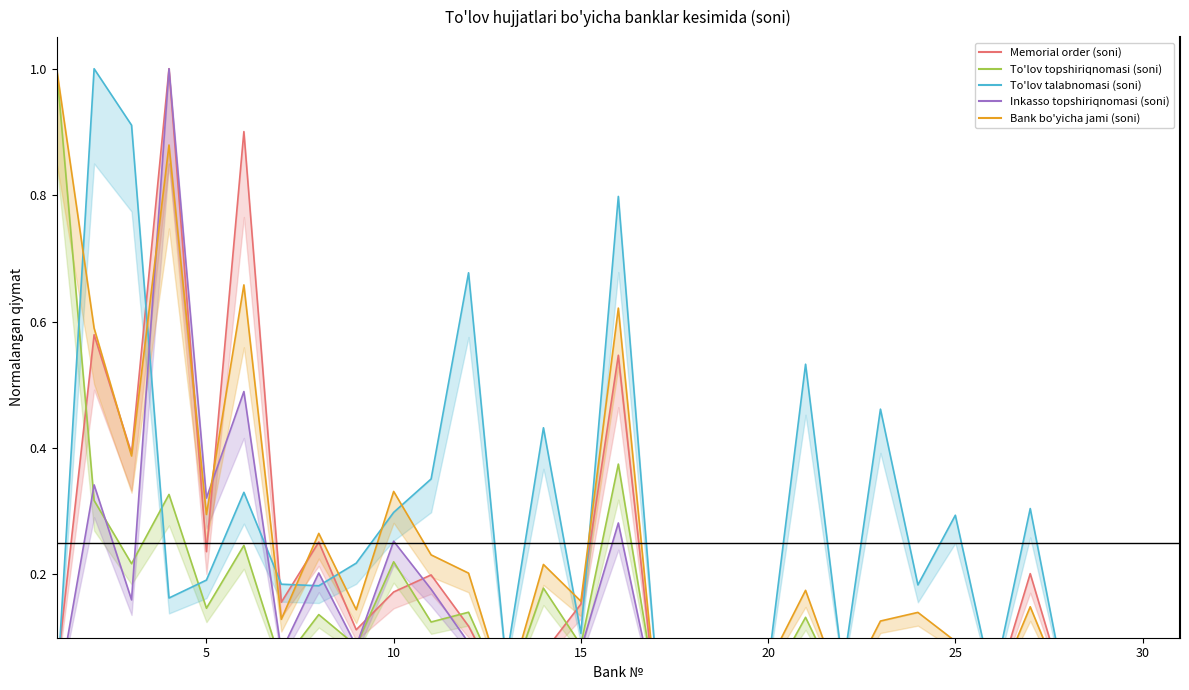

True or false: Memorial order (soni) has more than 0 points higher than both neighbors.

True